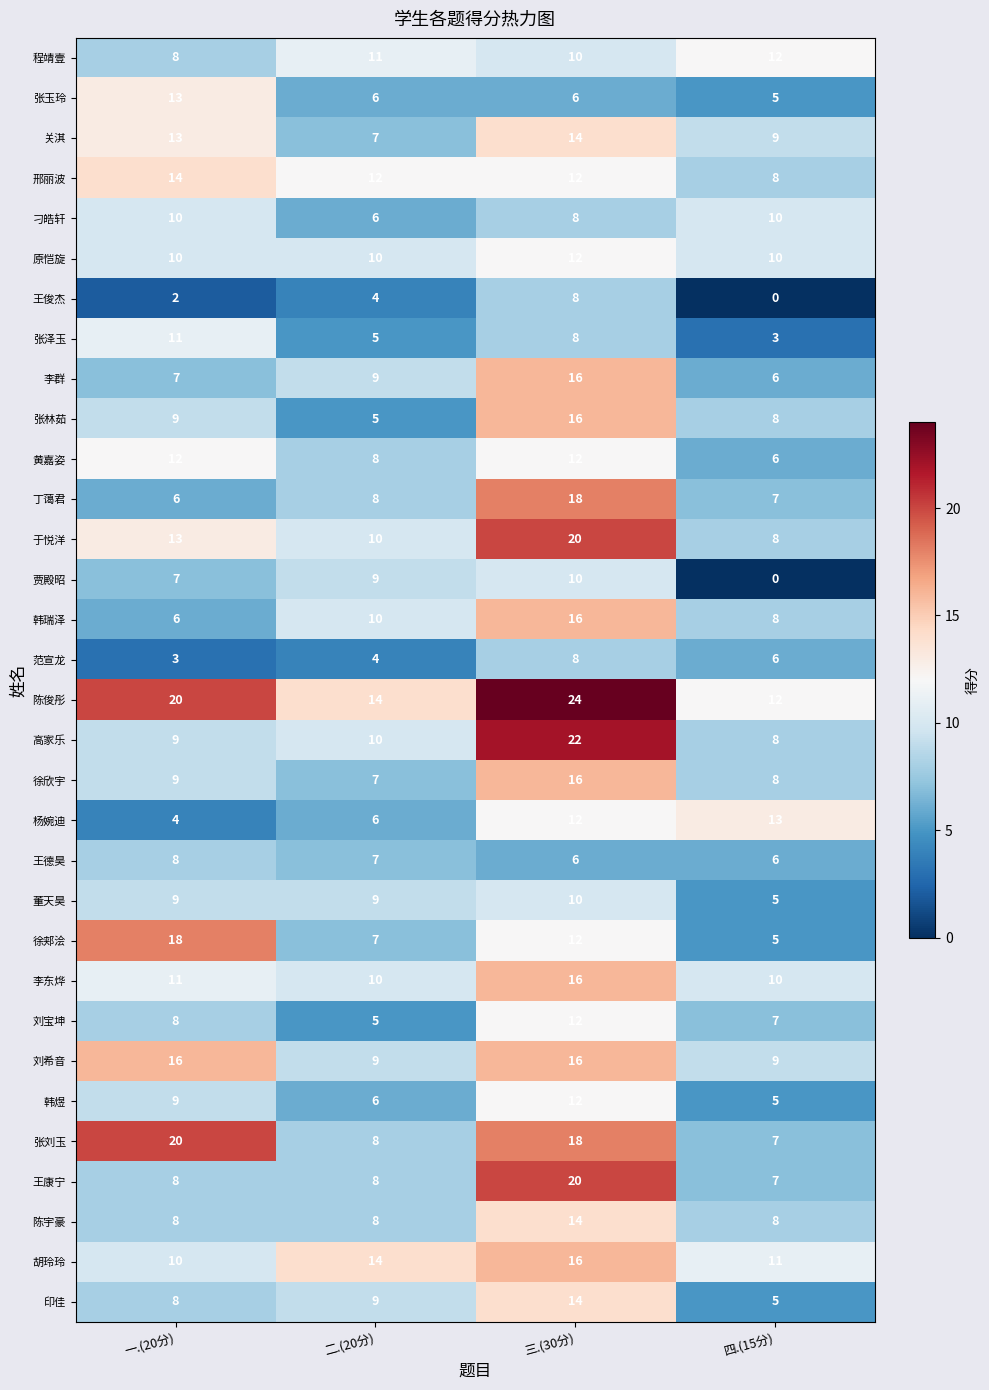

At how many categories does at least one series exceed 9?

4